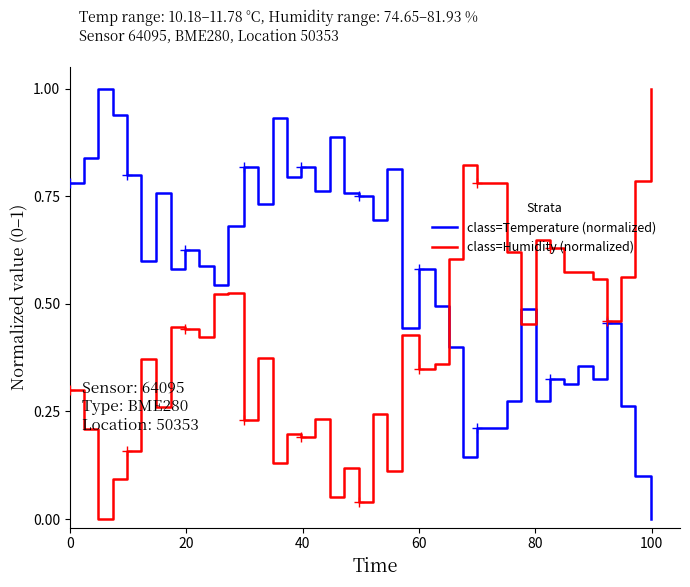

How many interior local peaks does the class=Temperature (normalized) series have?

13